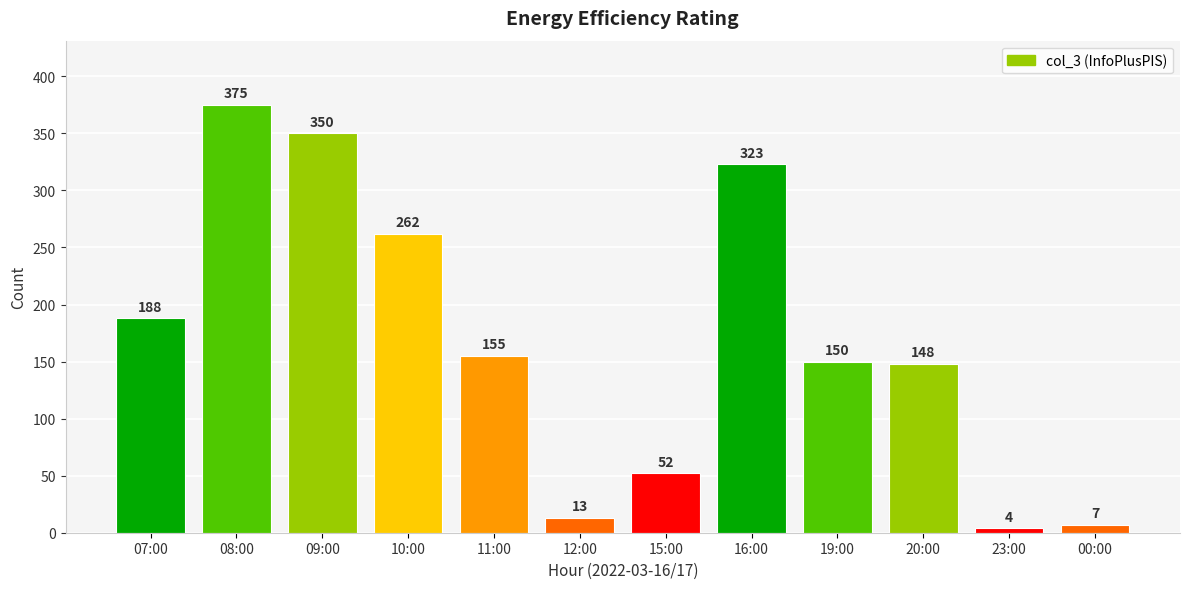

Reading left to right, transcribe all the data shown in this chart.

188	375	350	262	155	13	52	323	150	148	4	7